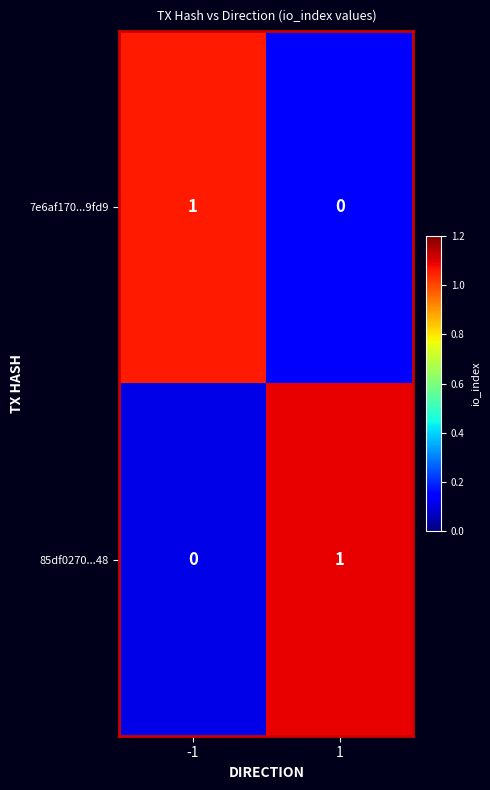

Is the value of 7e6af170...9fd9 at 1 greater than the value of 85df0270...48 at 1?

No